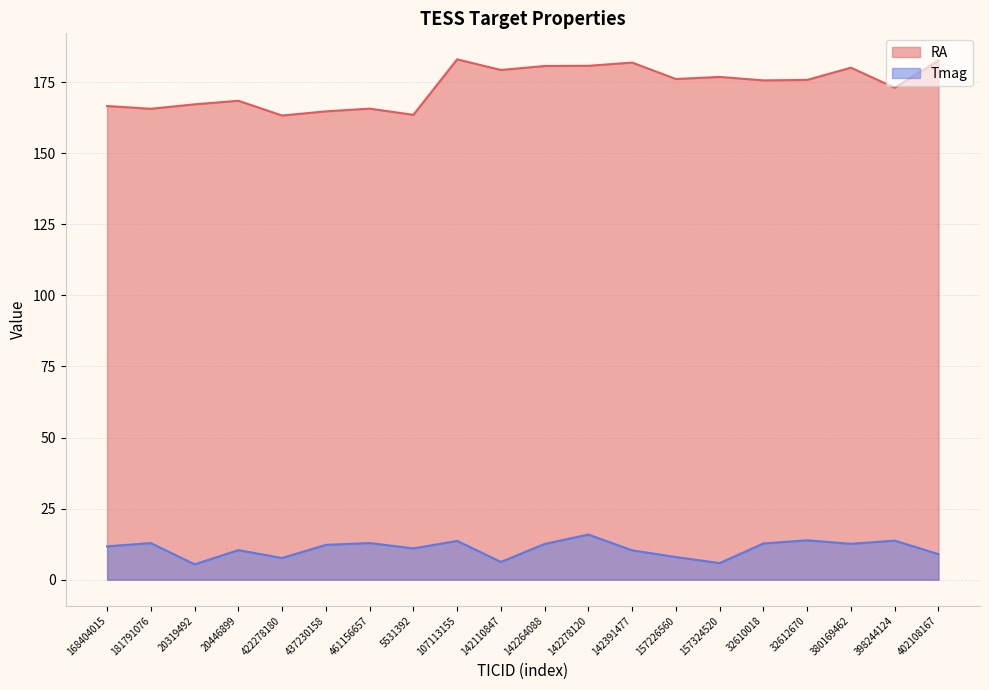

How many values in the RA series are below 175?

9